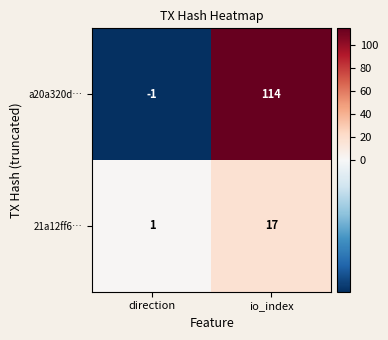

What is the difference between the maximum and minimum values in the a20a320d… series?

115